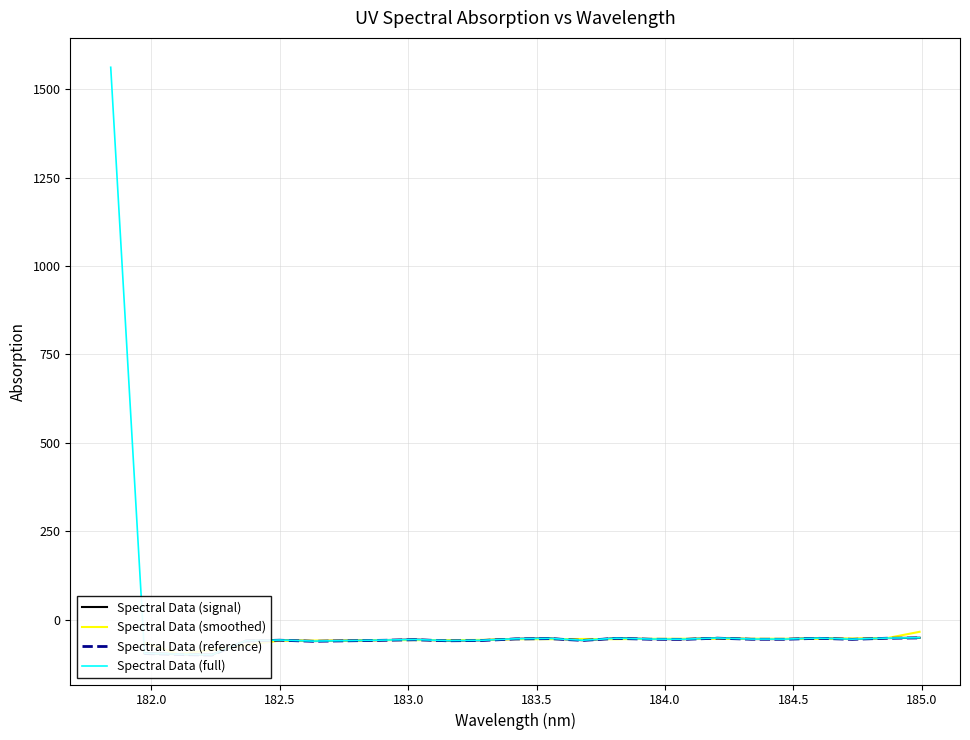

What is the difference between the second highest and minimum values?

48.1